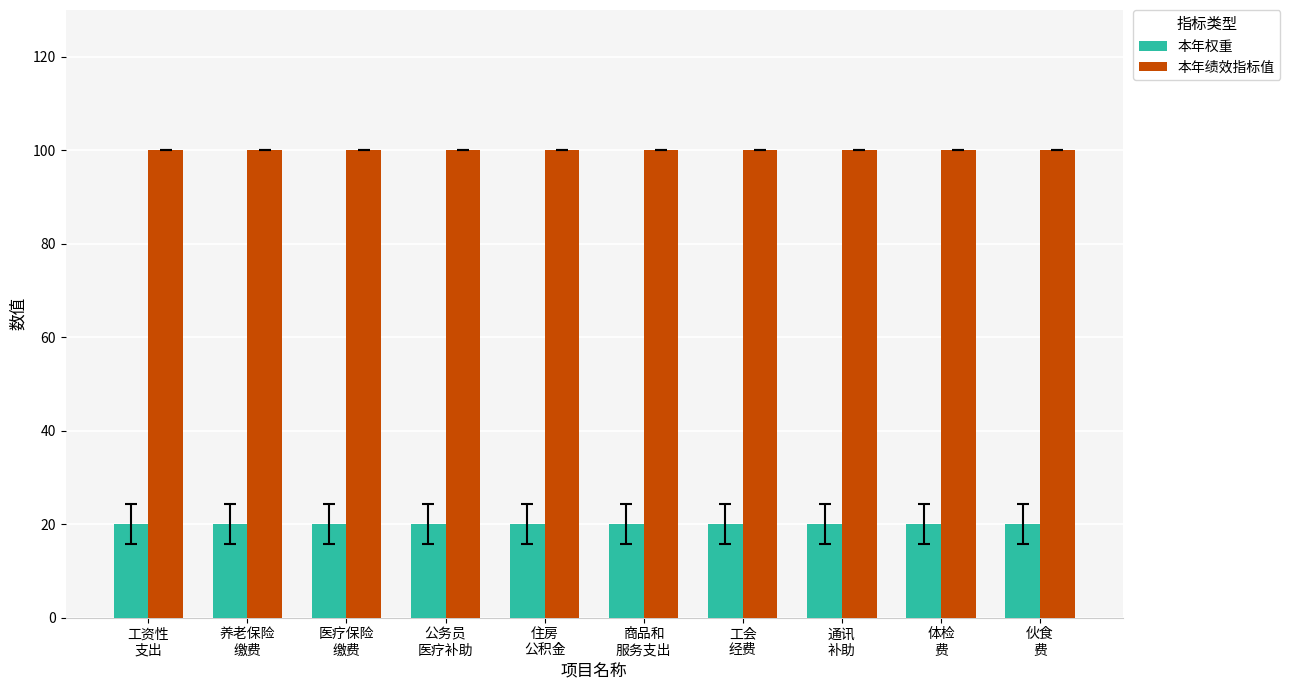

What is the total value across all series at 医疗保险
缴费?

120